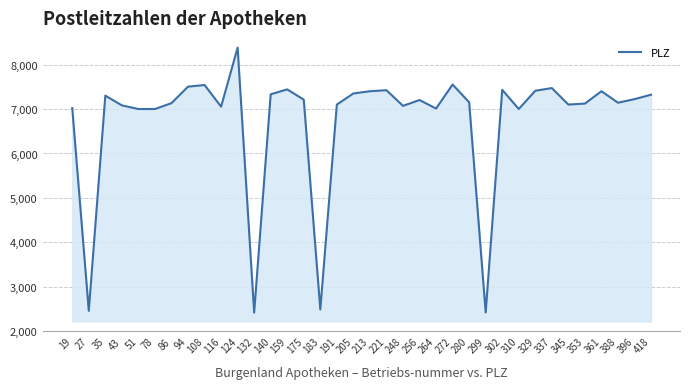

The value at 183 is 3345. True or false?

False